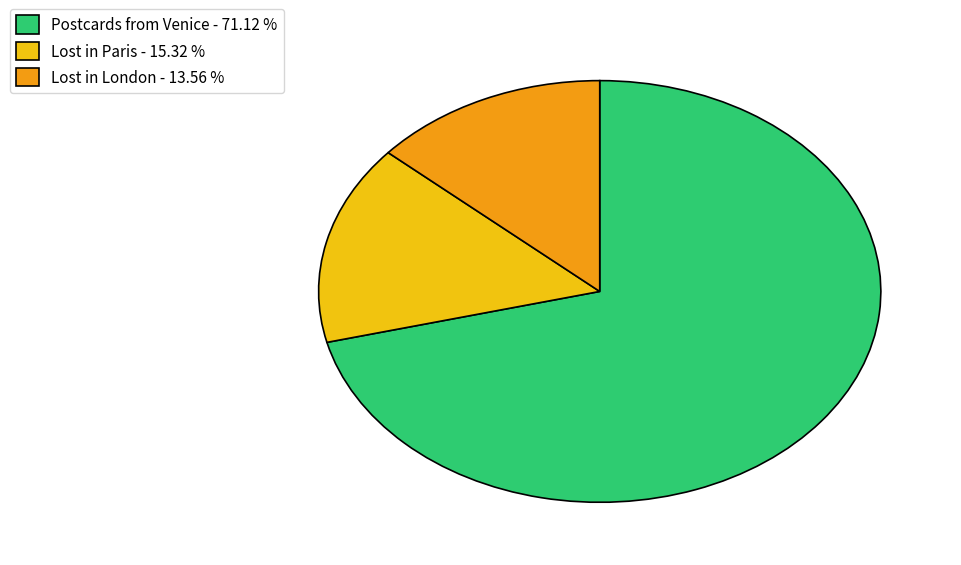

Is the sum of Lost in Paris - 15.32 % and Lost in London - 13.56 % greater than half?

No